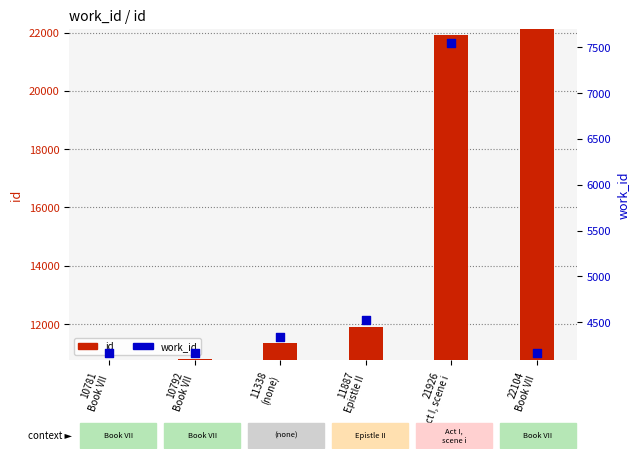

Which series has the widest spread of Y values?

id